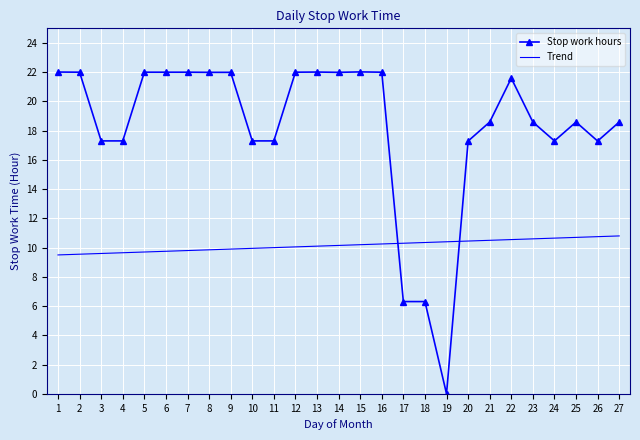

What is the difference between the highest and lowest values at 8?

12.1